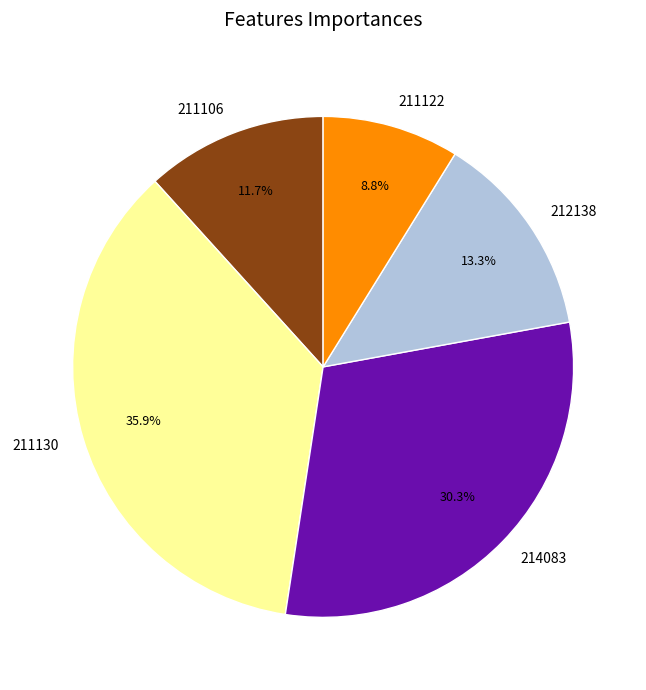

Between 211122 and 211130, which is larger?

211130